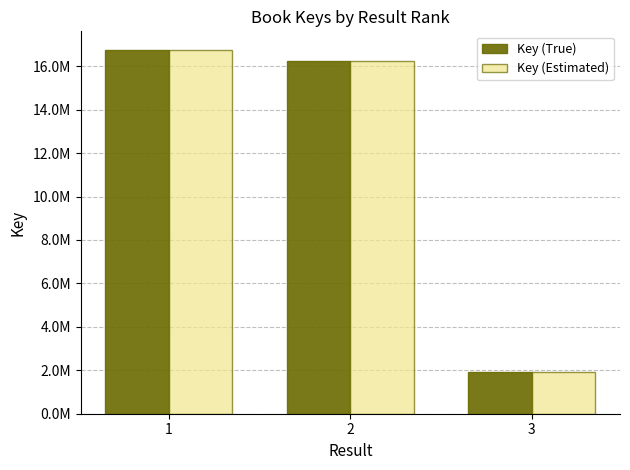

Are the bars grouped side by side (vs. stacked)?

Yes